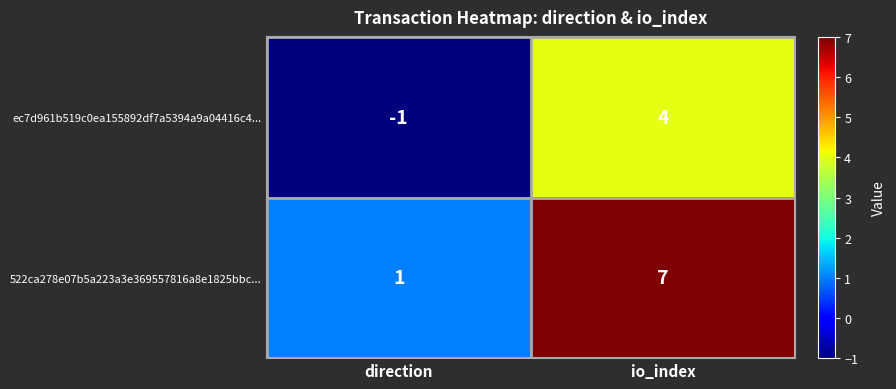

What is the sum of all 522ca278e07b5a223a3e369557816a8e1825bbc... values?

8